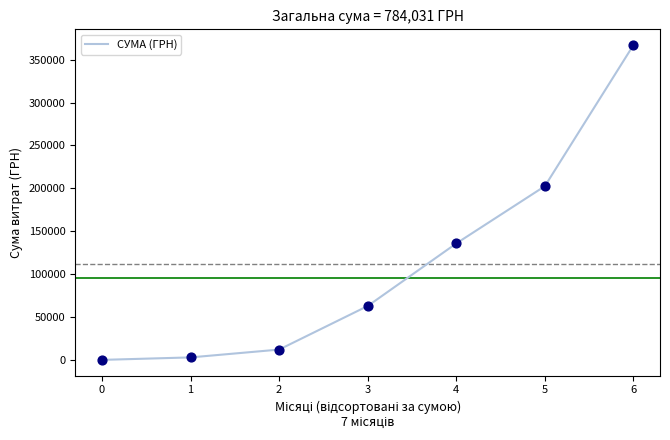

What is the change in value from 2 to 4?

+123609.2